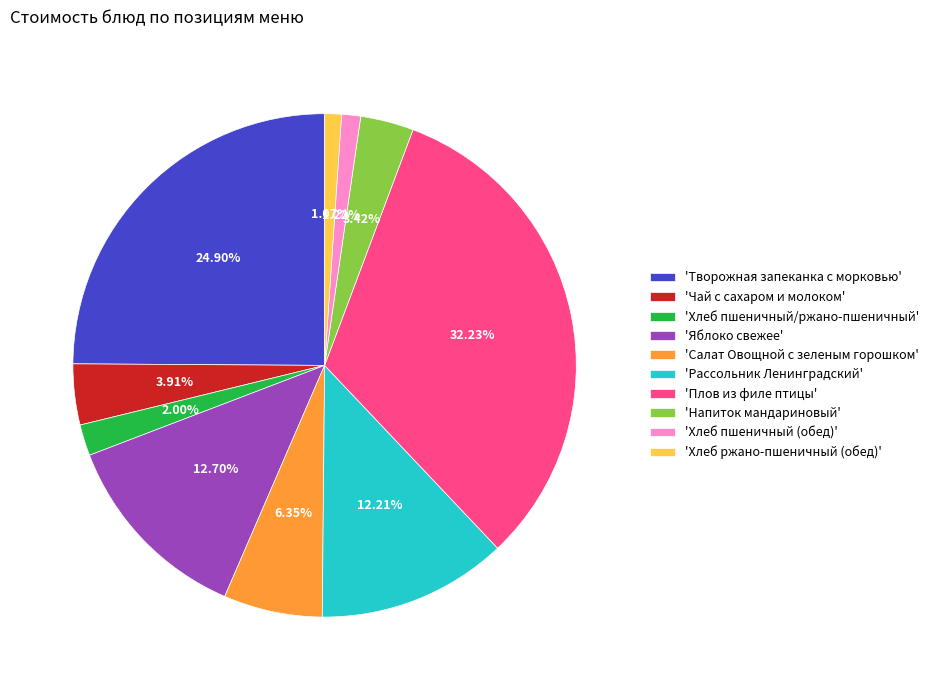

Which category has the biggest portion of the pie?

'Плов из филе птицы'